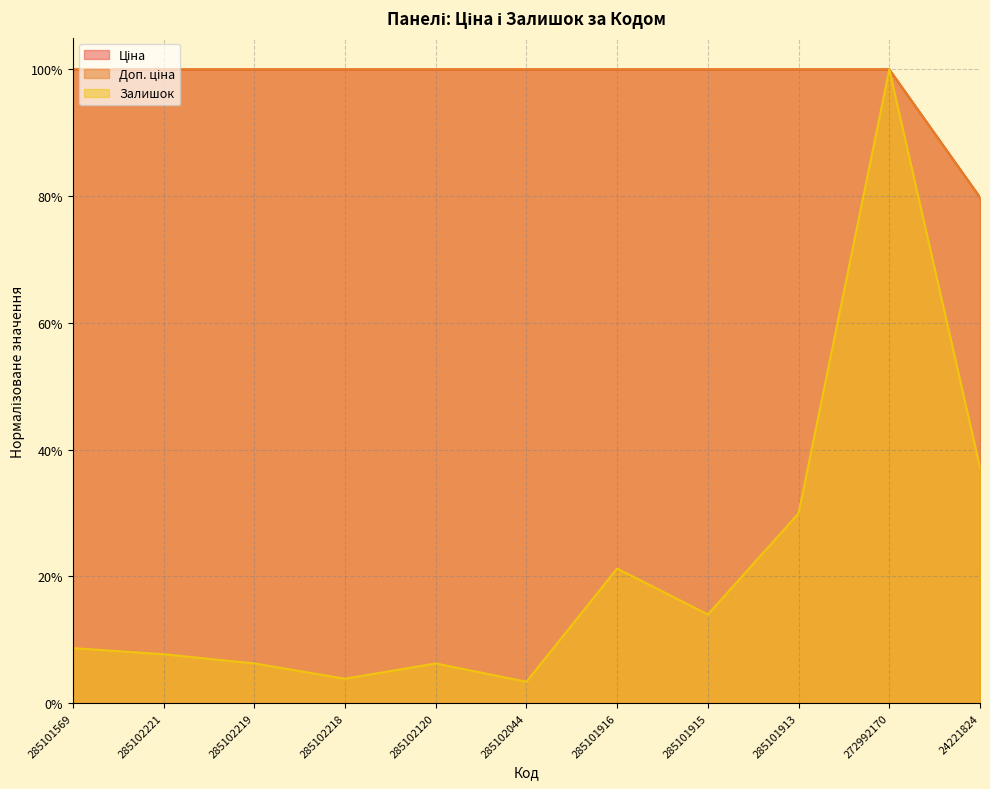

At which category does the chart reach its minimum across all series?

285102044